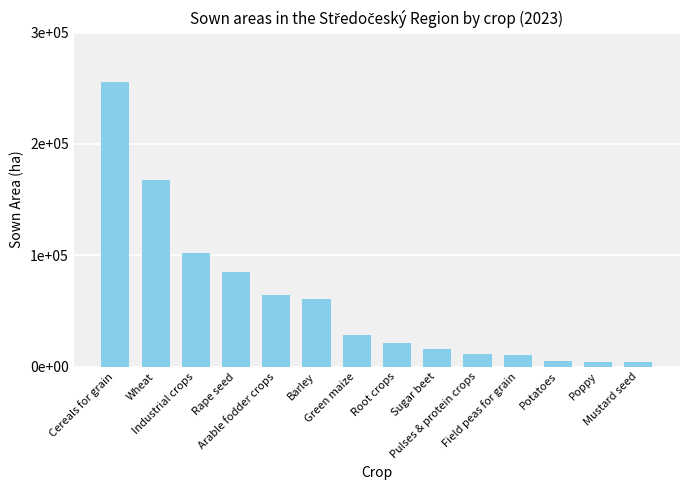

Are the bars horizontal?

No